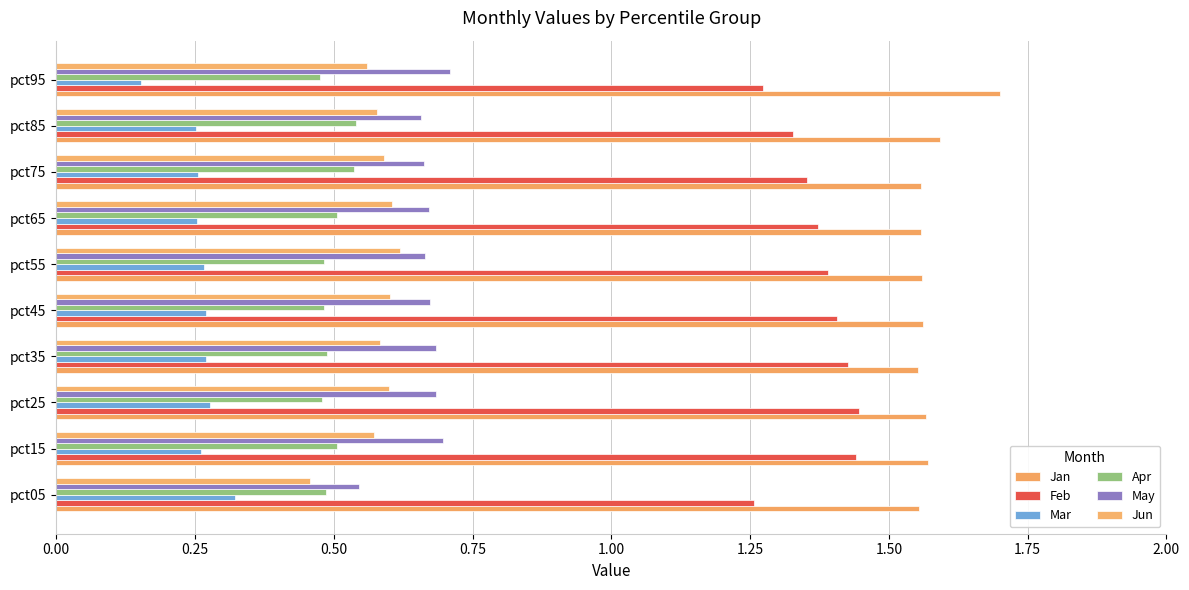

How many series are shown in this chart?

6